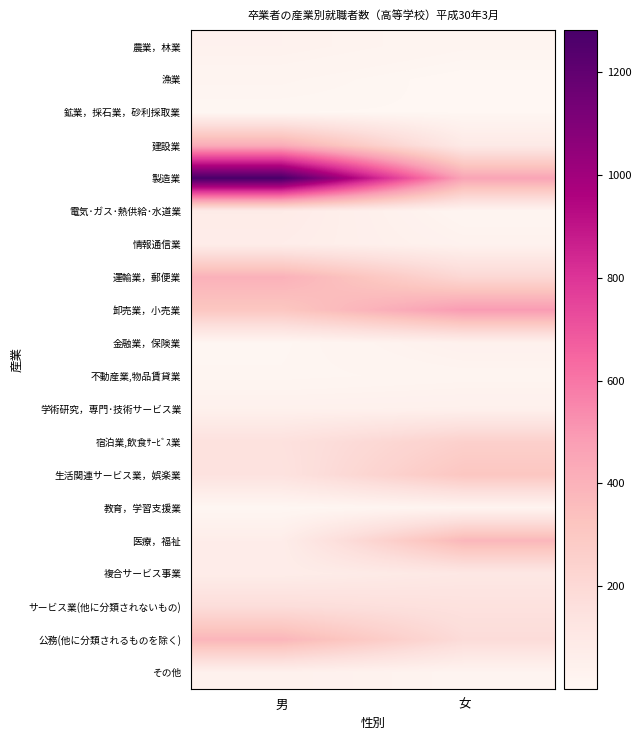

Between 男 and 女, which is larger?

男